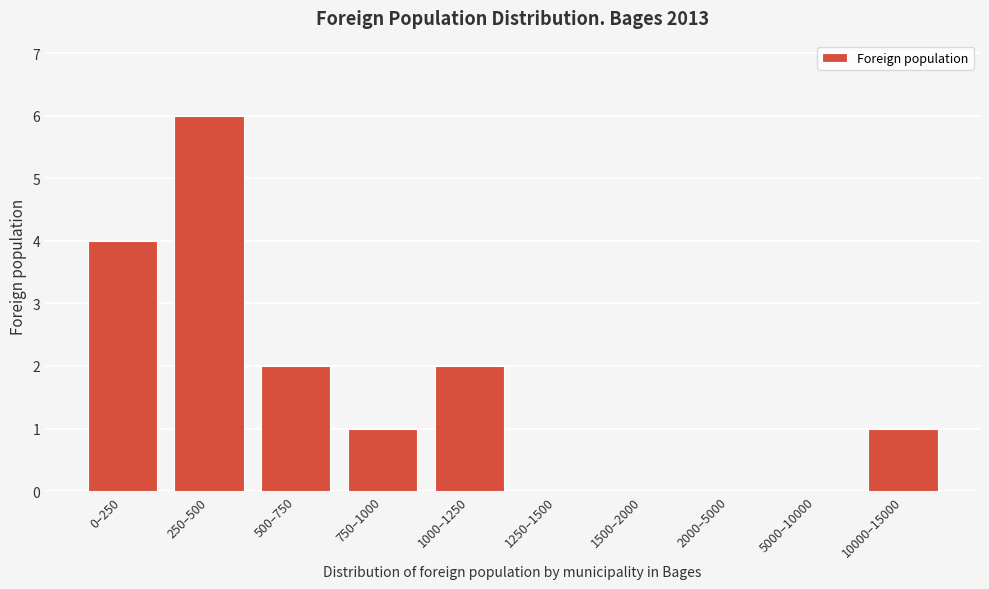

Reading left to right, transcribe all the data shown in this chart.

0–250=4	250–500=6	500–750=2	750–1000=1	1000–1250=2	1250–1500=0	1500–2000=0	2000–5000=0	5000–10000=0	10000–15000=1